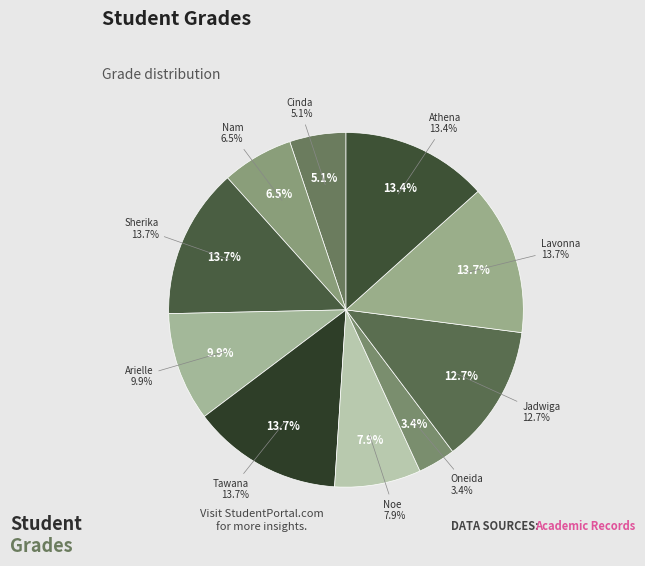

Does any single category account for the majority?

No